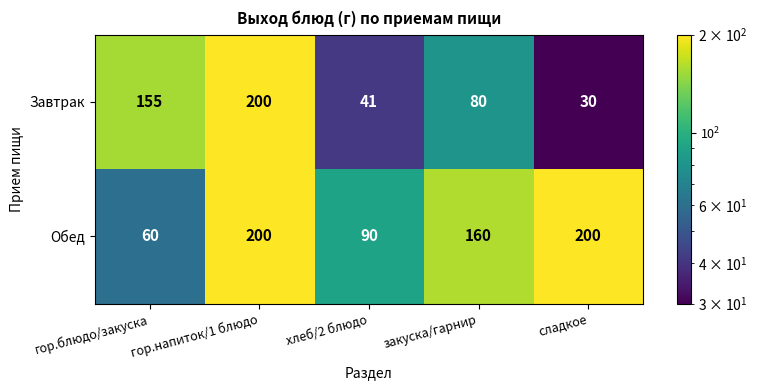

Between гор.блюдо/закуска and закуска/гарнир, which series saw the biggest shift?

Обед